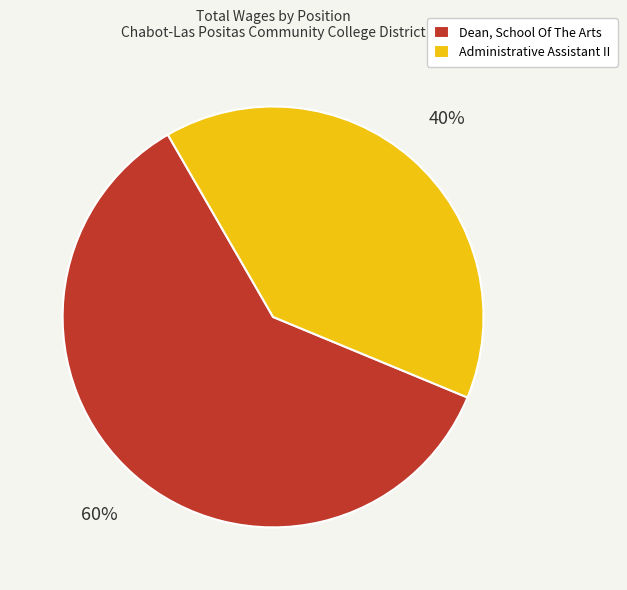

Rank the categories by value from lowest to highest.

Administrative Assistant II, Dean, School Of The Arts